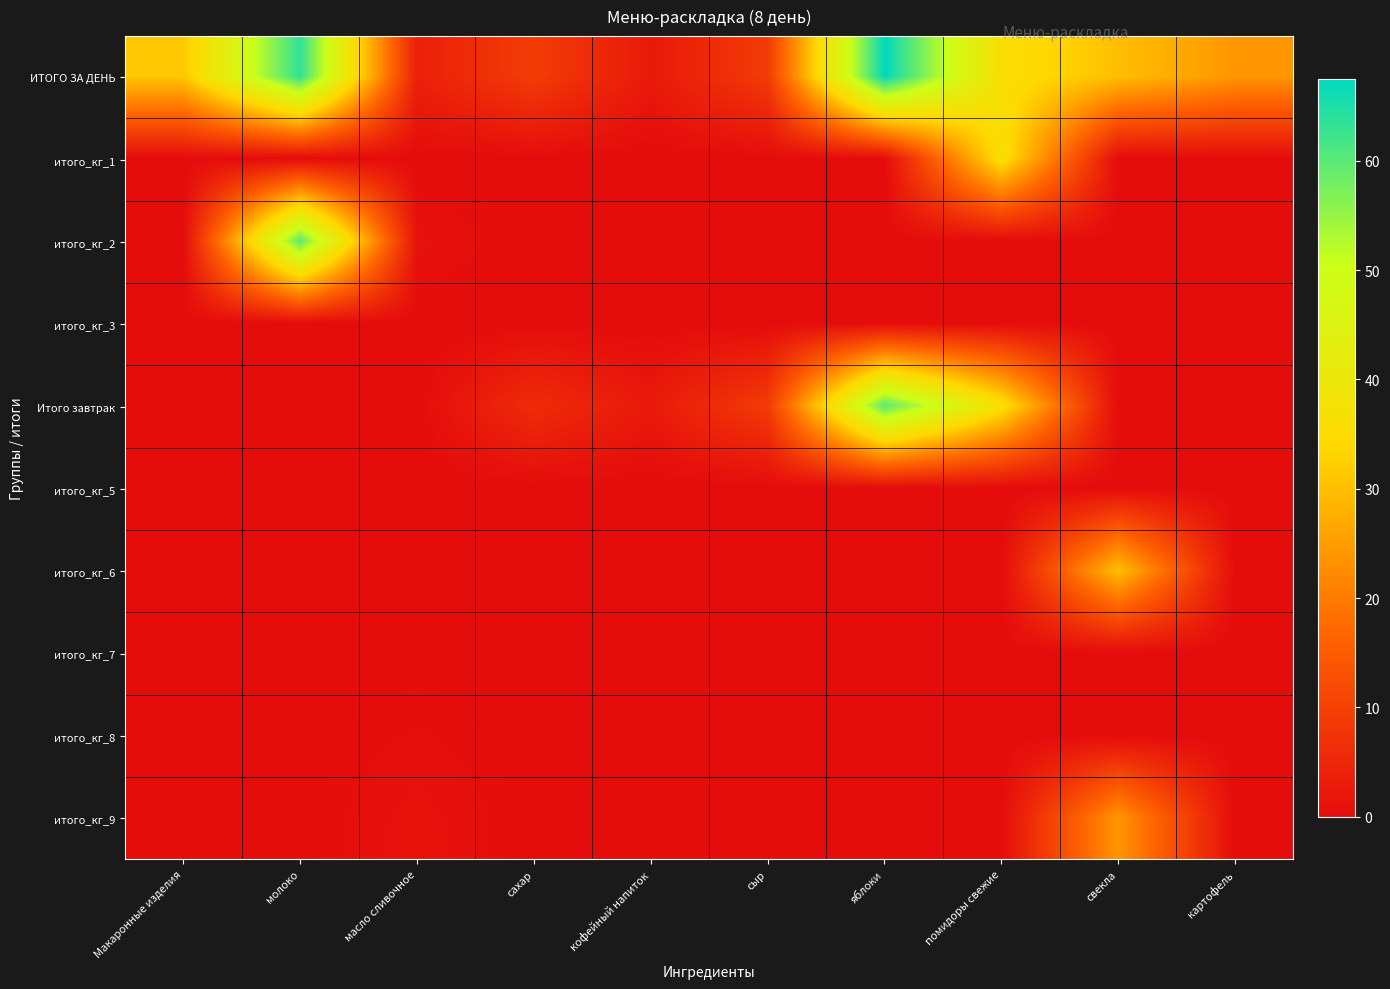

Which has a higher value, свекла or яблоки?

яблоки